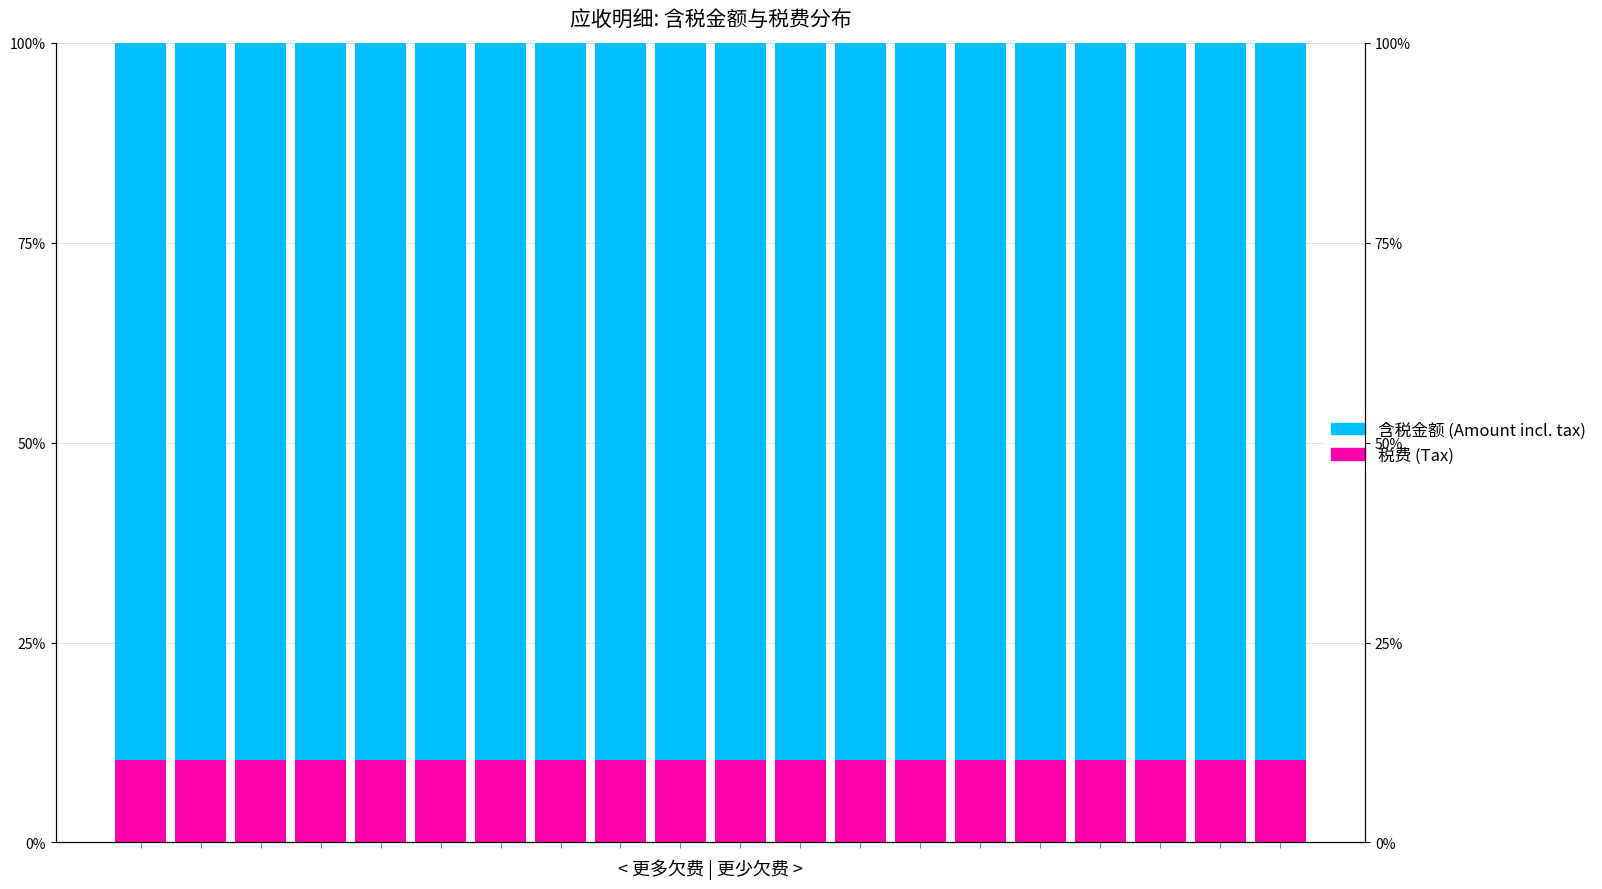

Rank the series by their average value, from highest to lowest.

含税金额 (Amount incl. tax), 税费 (Tax)